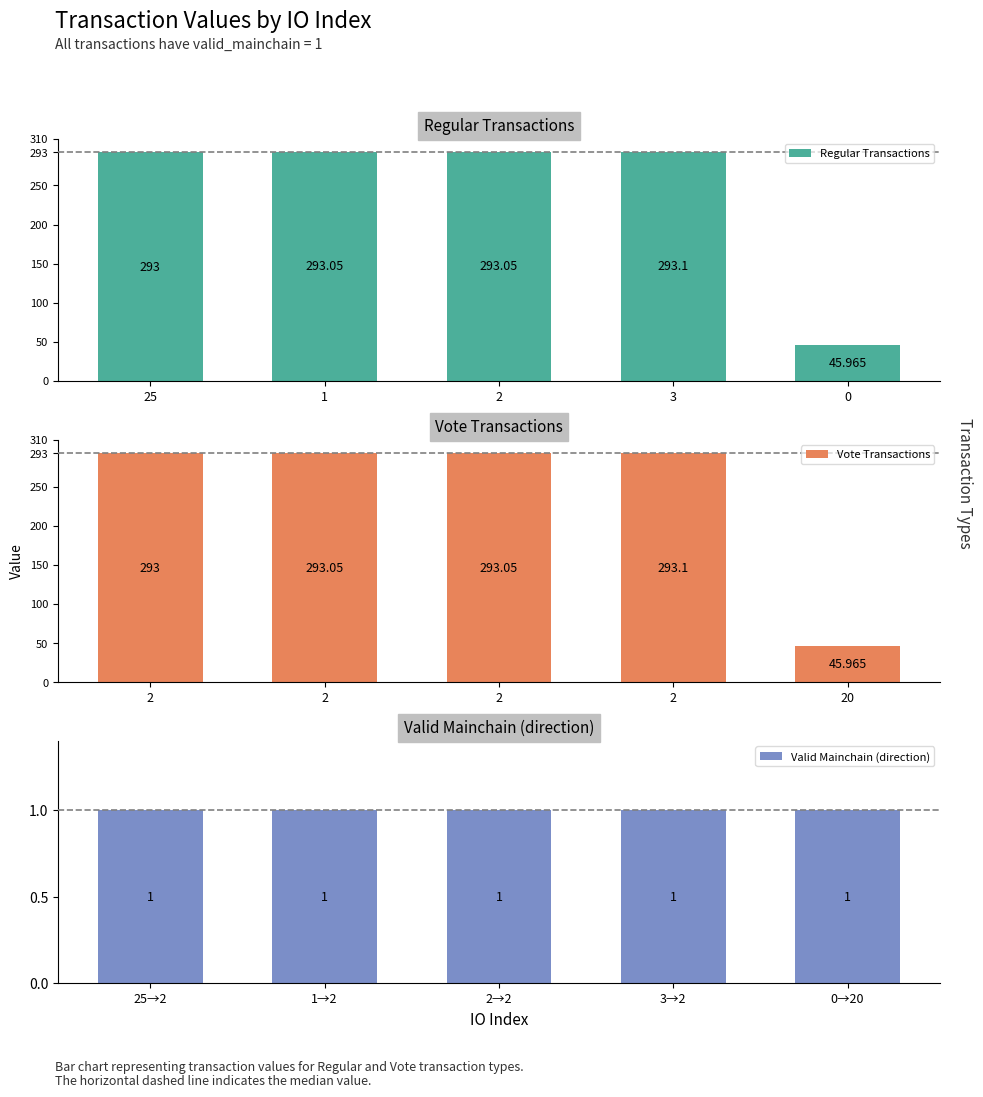

Are the bars horizontal?

No